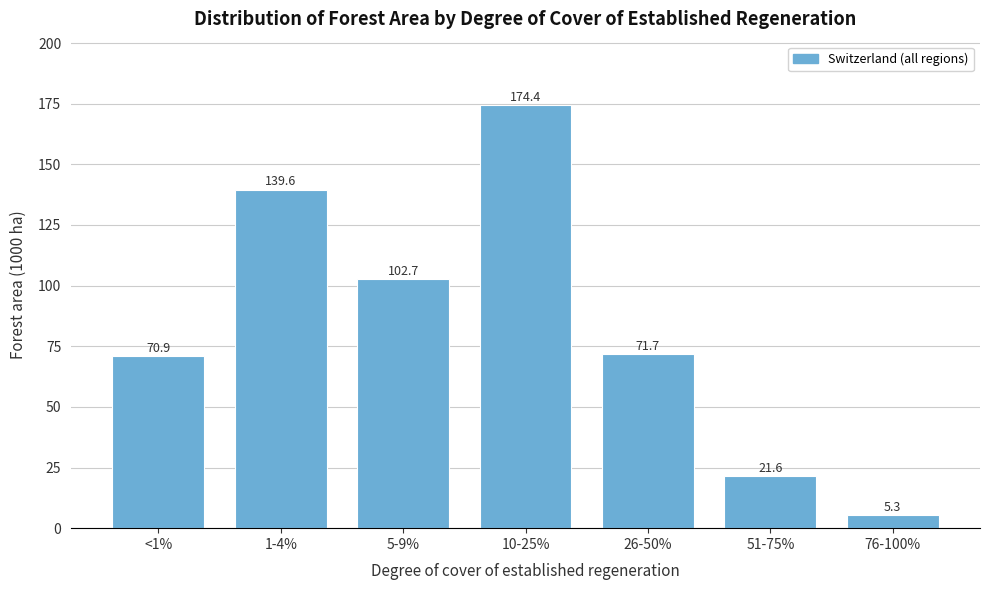

Reading left to right, what are all the values shown in this chart?

<1%=70.9	1-4%=139.6	5-9%=102.7	10-25%=174.4	26-50%=71.7	51-75%=21.6	76-100%=5.3